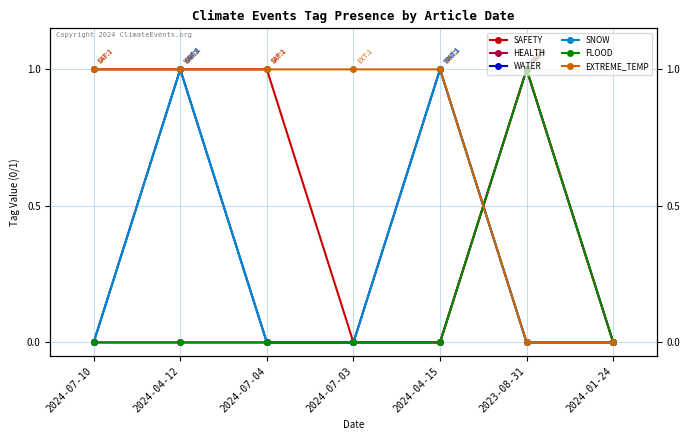

What is the sum of the SNOW values at 2024-07-03 and 2024-04-15?

1